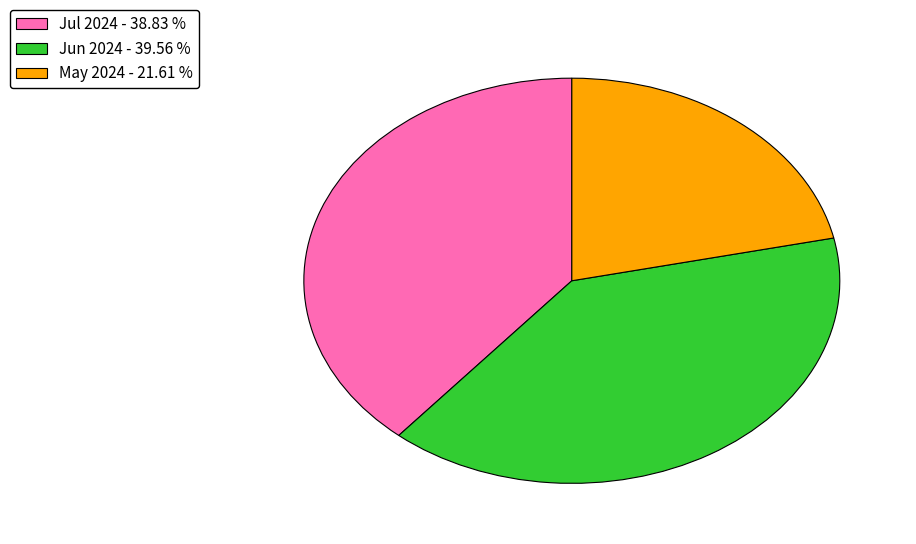

Between Jul 2024 - 38.83 % and May 2024 - 21.61 %, which is larger?

Jul 2024 - 38.83 %